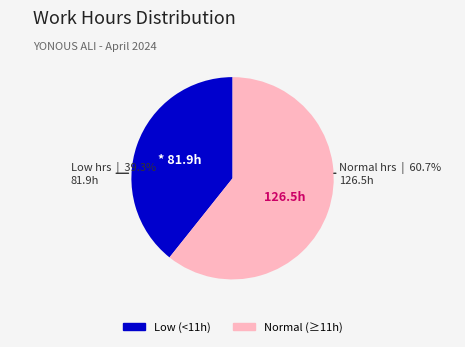

Is there any slice that represents more than half of the pie?

Yes